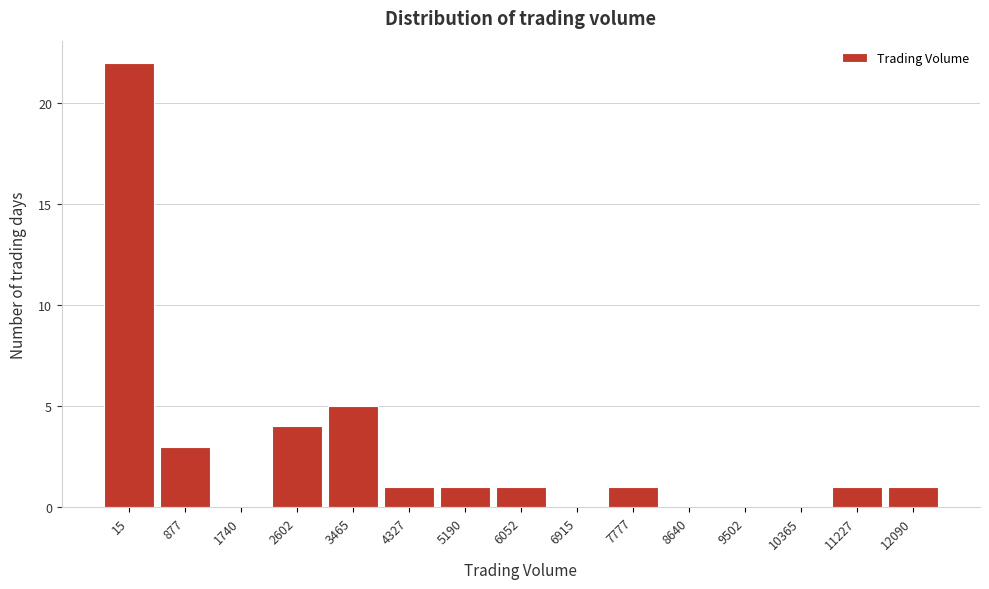

Reading left to right, transcribe all the data shown in this chart.

15=22	877=3	1740=0	2602=4	3465=5	4327=1	5190=1	6052=1	6915=0	7777=1	8640=0	9502=0	10365=0	11227=1	12090=1